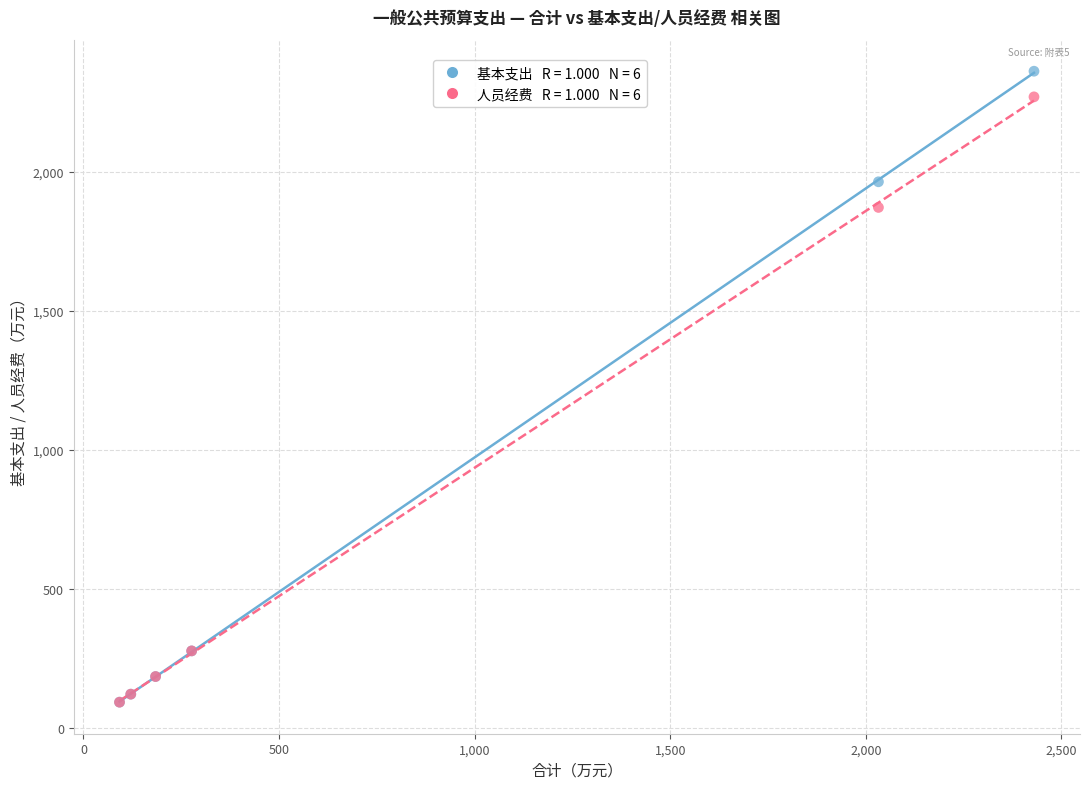

Across all series, what Y value is closest to 1226?

1871.2